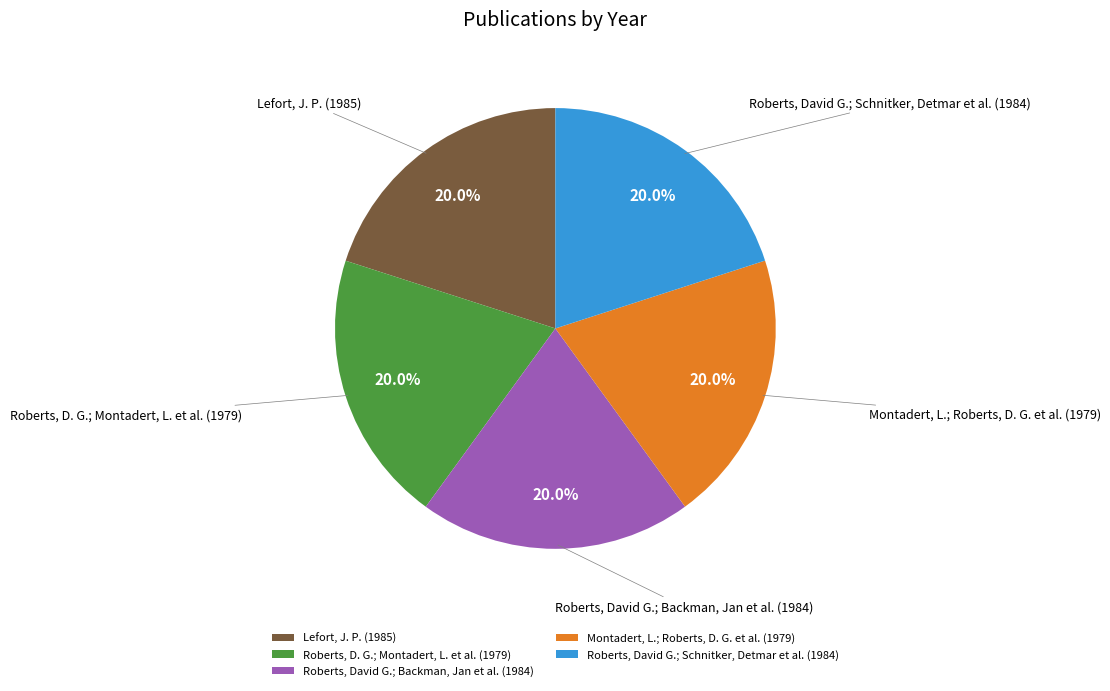

To the nearest percent, what portion does Roberts, David G.; Backman, Jan et al. (1984) represent?

20%